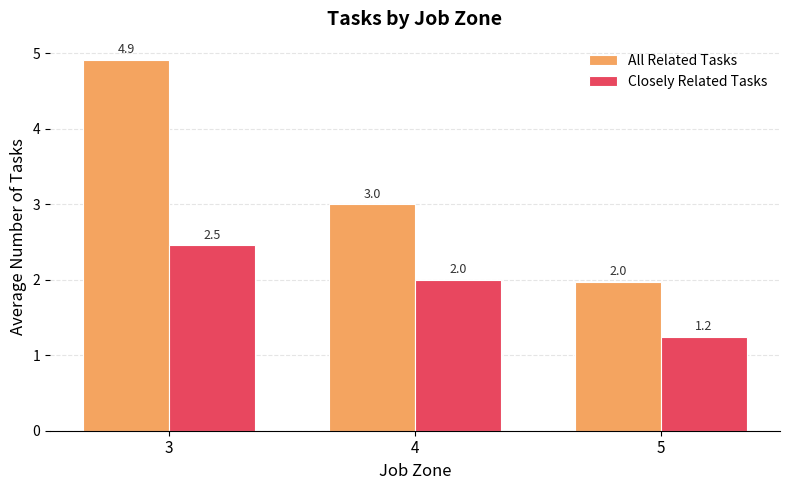

Rank the series by their average value, from highest to lowest.

All Related Tasks, Closely Related Tasks